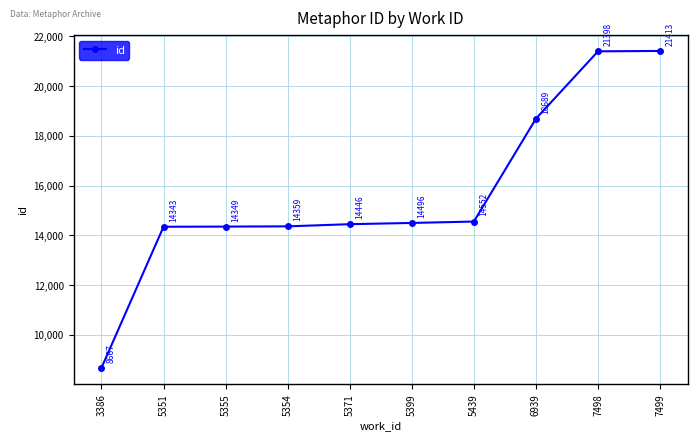

What is the change in value from 5355 to 6939?

+4340